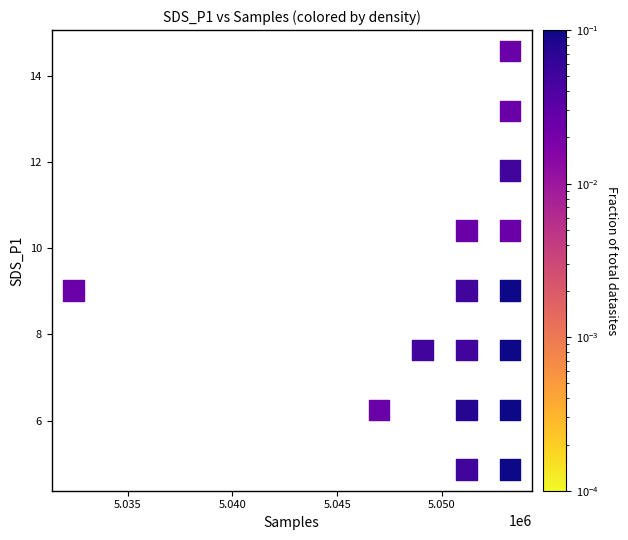

List the coordinates of all points as (Y, X) pairs, reading left to right.

(9.0, 5032404.2)  (6.2, 5046995.4)  (7.6, 5049079.9)  (4.9, 5051164.3)  (6.2, 5051164.3)  (7.6, 5051164.3)  (9.0, 5051164.3)  (10.4, 5051164.3)  (4.9, 5053248.8)  (6.2, 5053248.8)  (7.6, 5053248.8)  (9.0, 5053248.8)  (10.4, 5053248.8)  (11.8, 5053248.8)  (13.2, 5053248.8)  (14.6, 5053248.8)